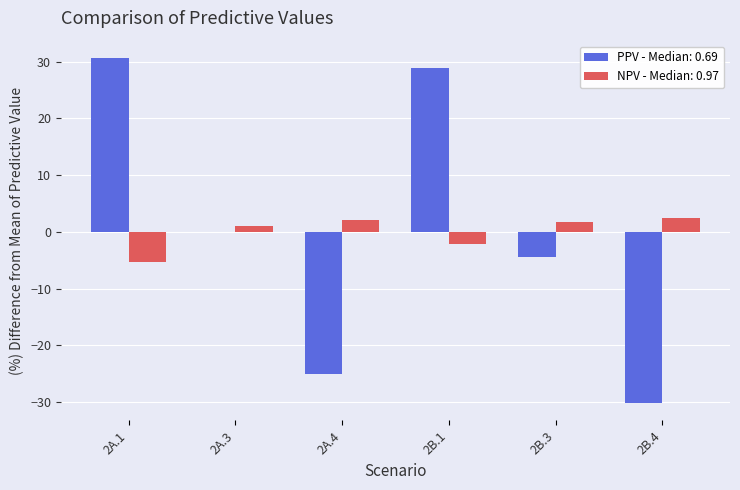

Which series has the largest range (max minus min)?

PPV - Median: 0.69